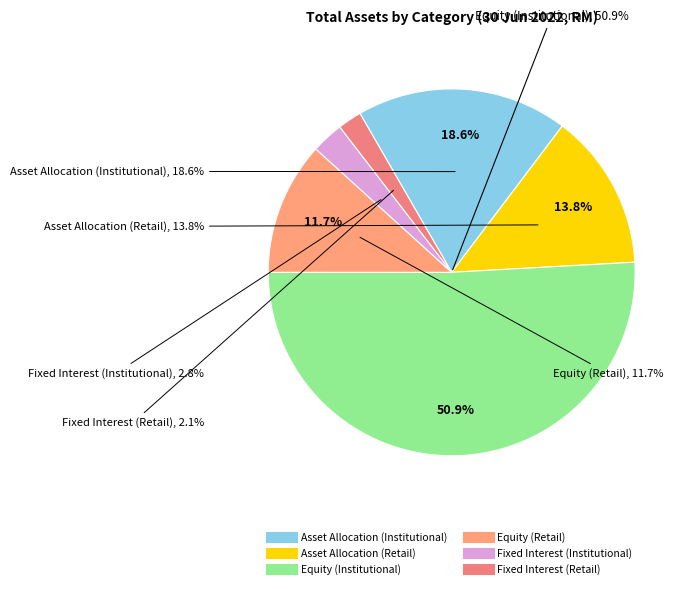

The Fixed Interest (Institutional) slice represents 3% of the pie. True or false?

True